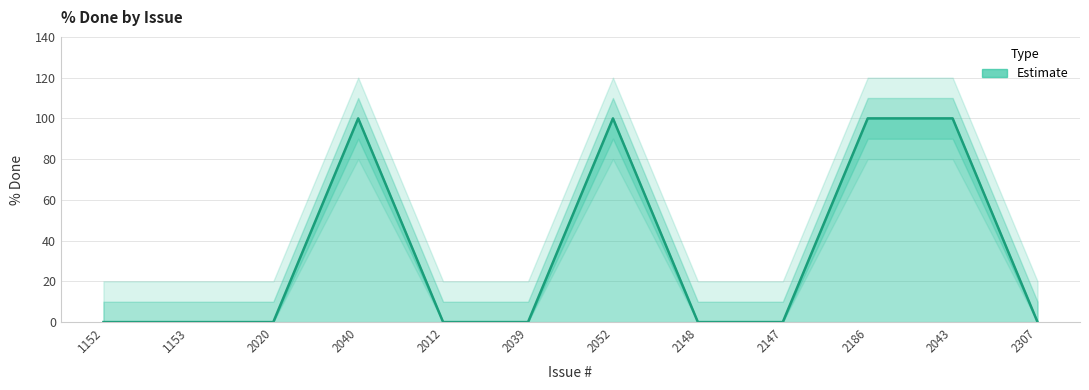

Reading right to left, extract all data points from this chart.

0	100	100	0	0	100	0	0	100	0	0	0